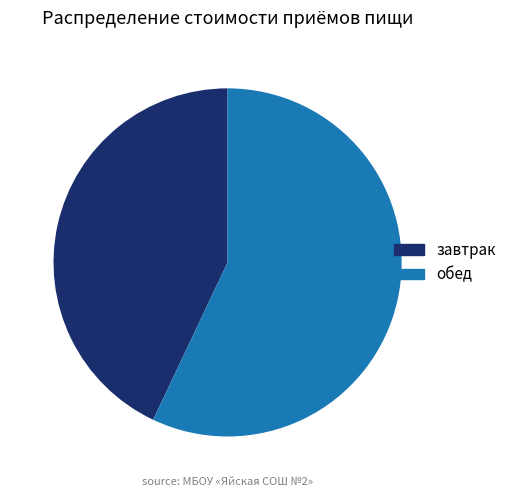

The завтрак slice represents 43% of the pie. True or false?

True